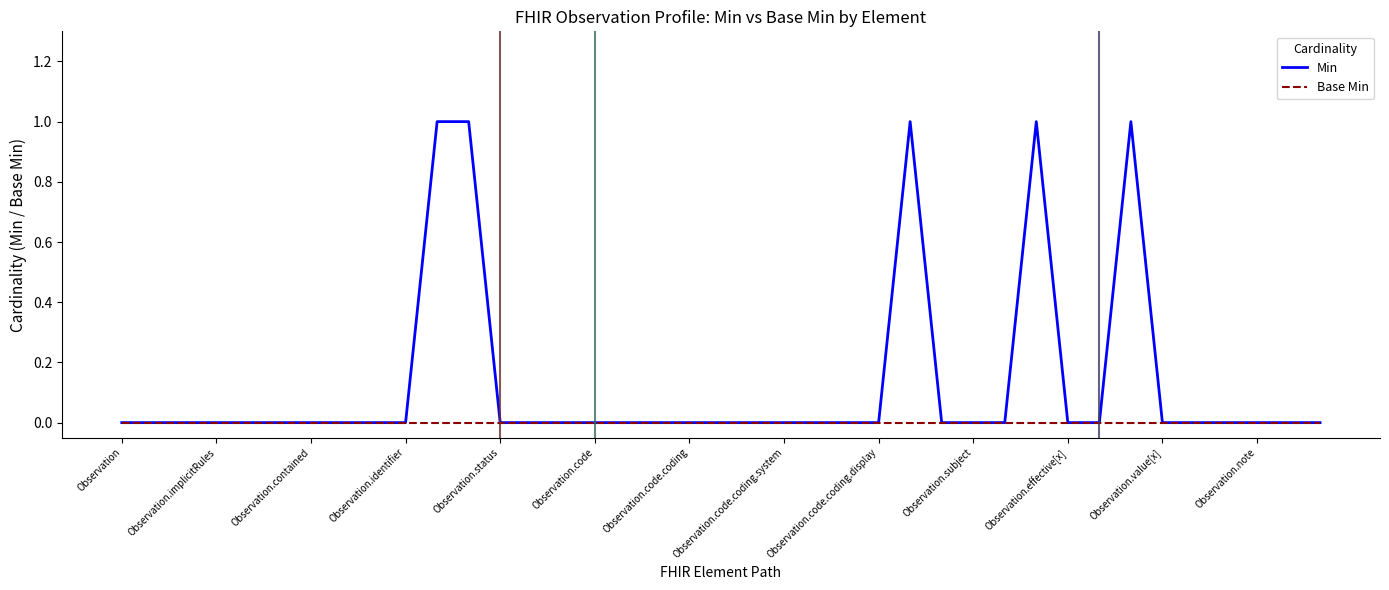

What is the difference between the second highest and second lowest values in the Min series?

1